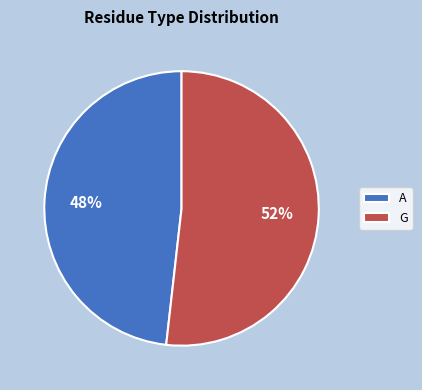

What percentage is the G slice, to the nearest percent?

52%